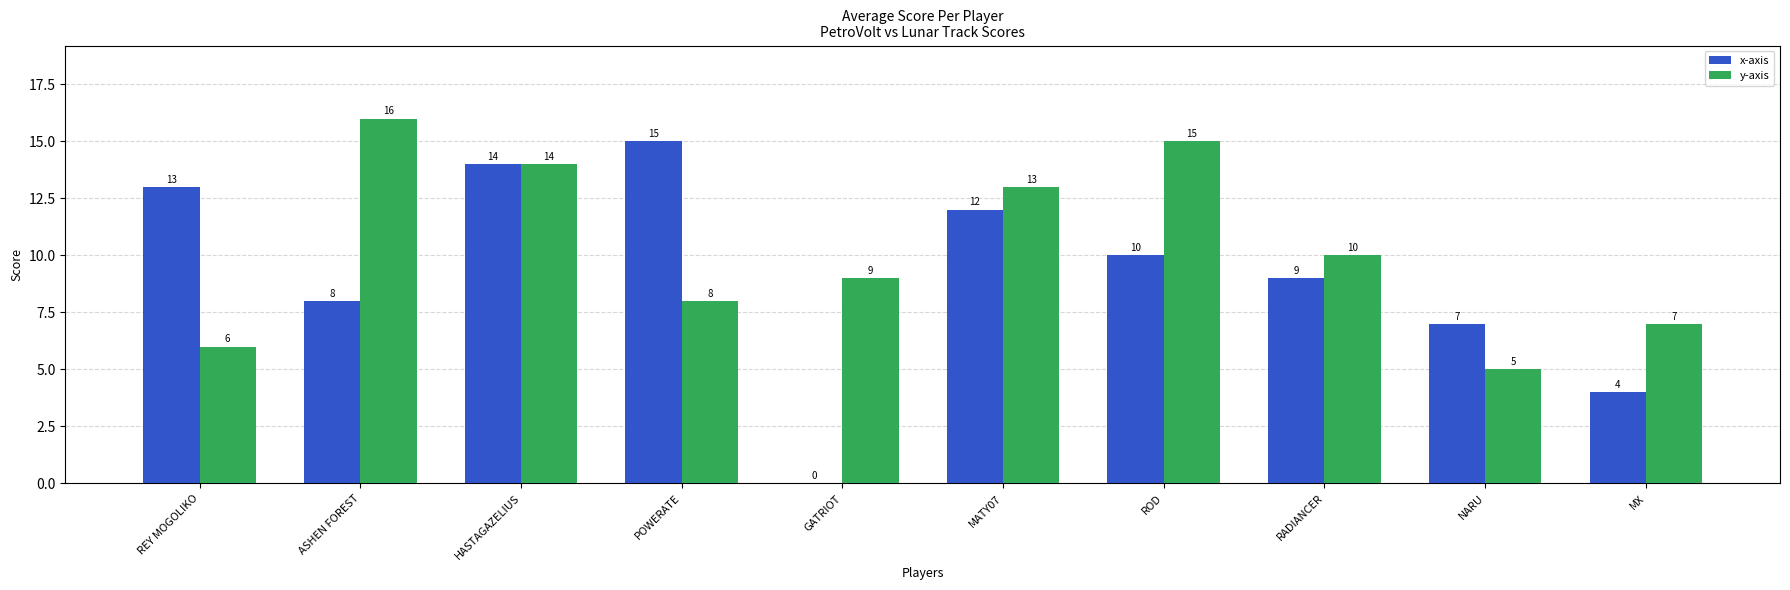

What is the sum of all y-axis values?

103